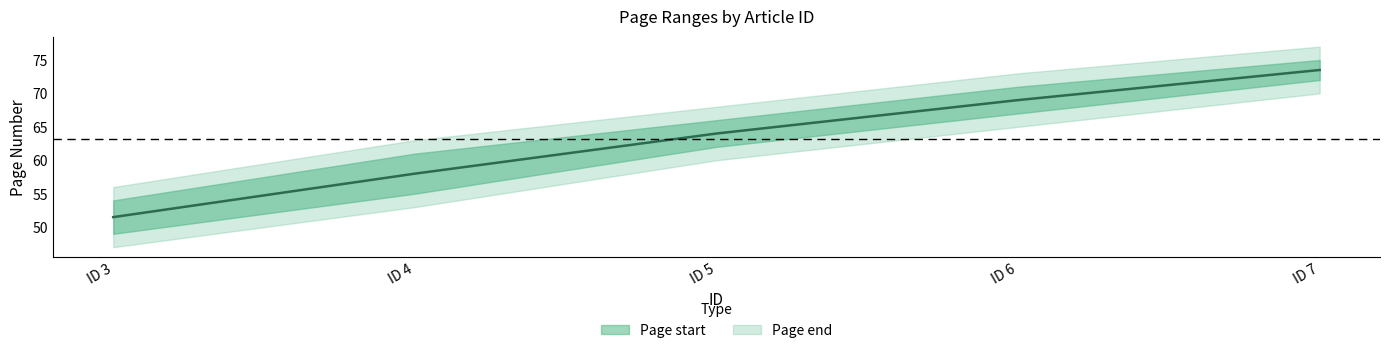

List the labels in order of value, smallest first.

ID 3, ID 4, ID 5, ID 6, ID 7